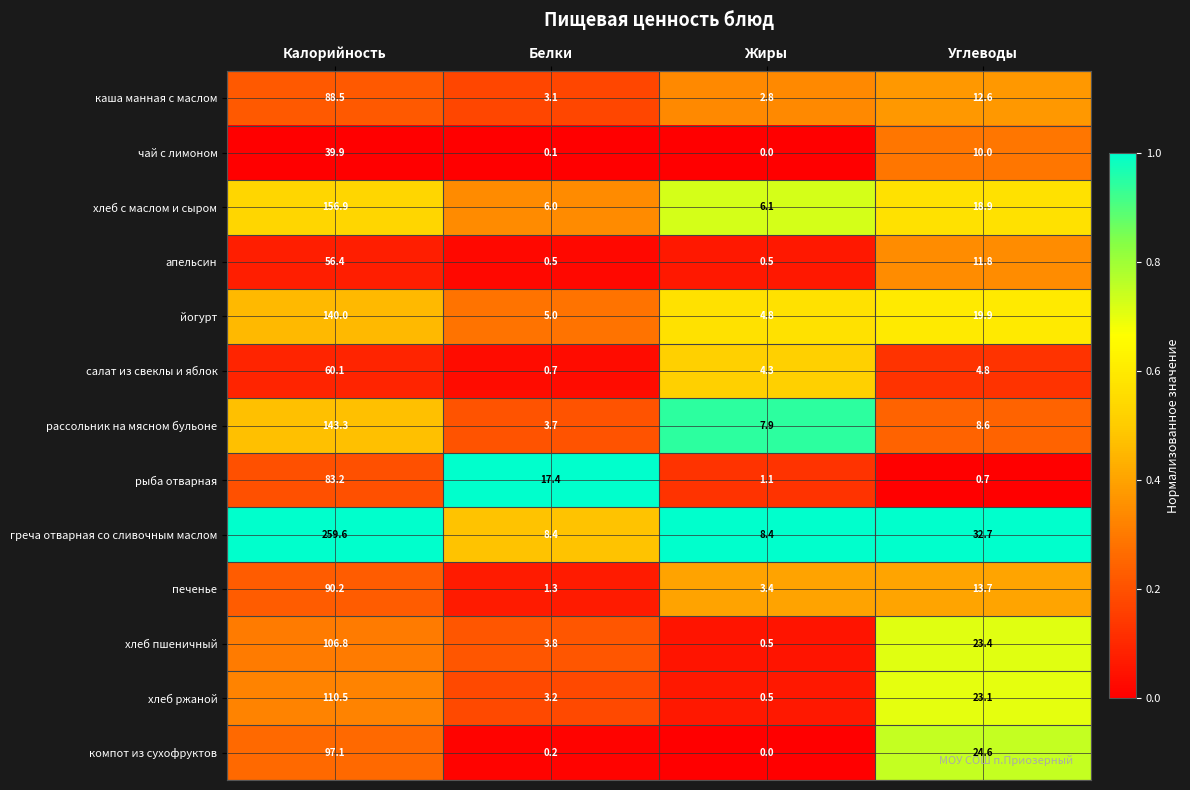

How many categories are shown in the chart?

4